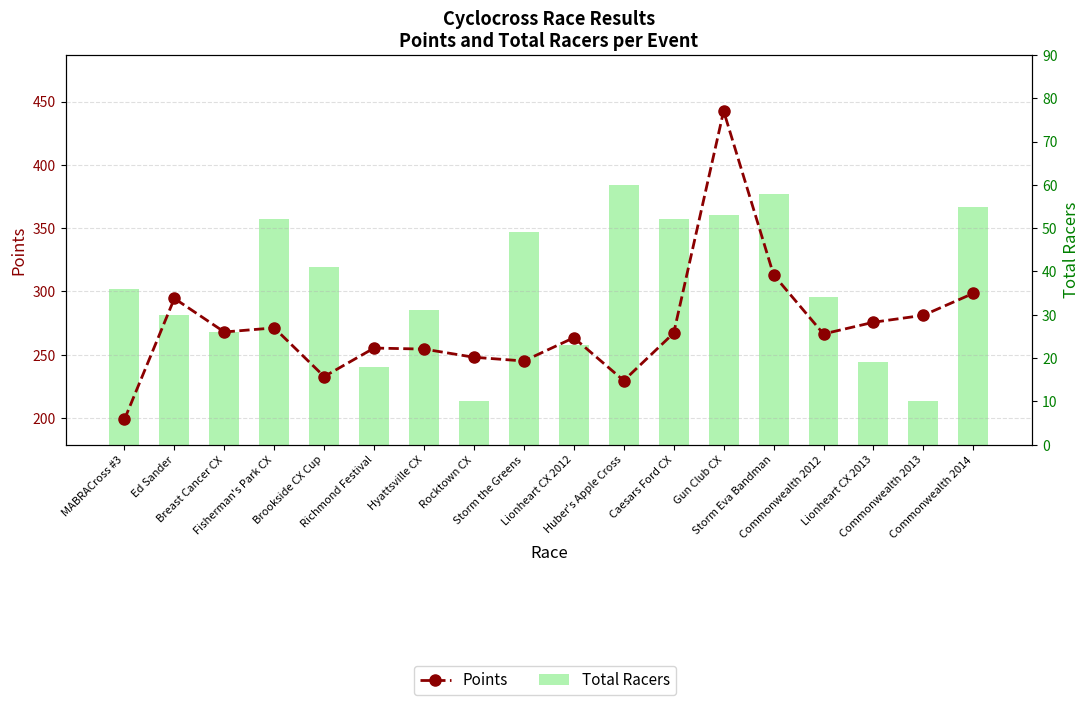

At which label does Total Racers first exceed 36?

Fisherman's Park CX